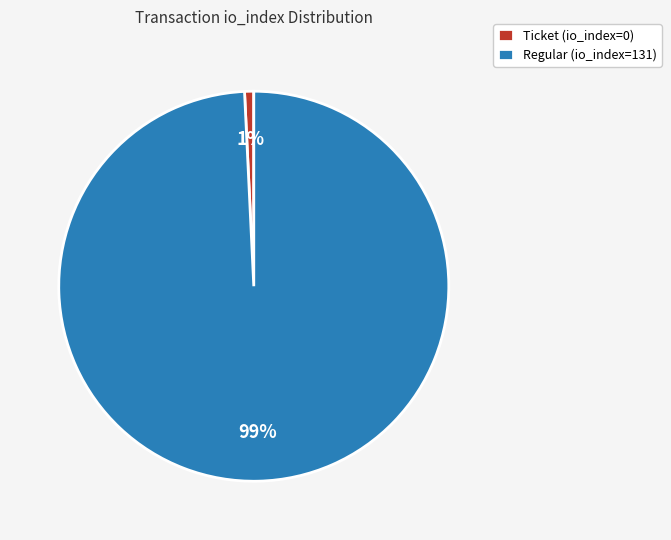

What percentage is the Regular (io_index=131) slice, to the nearest percent?

99%